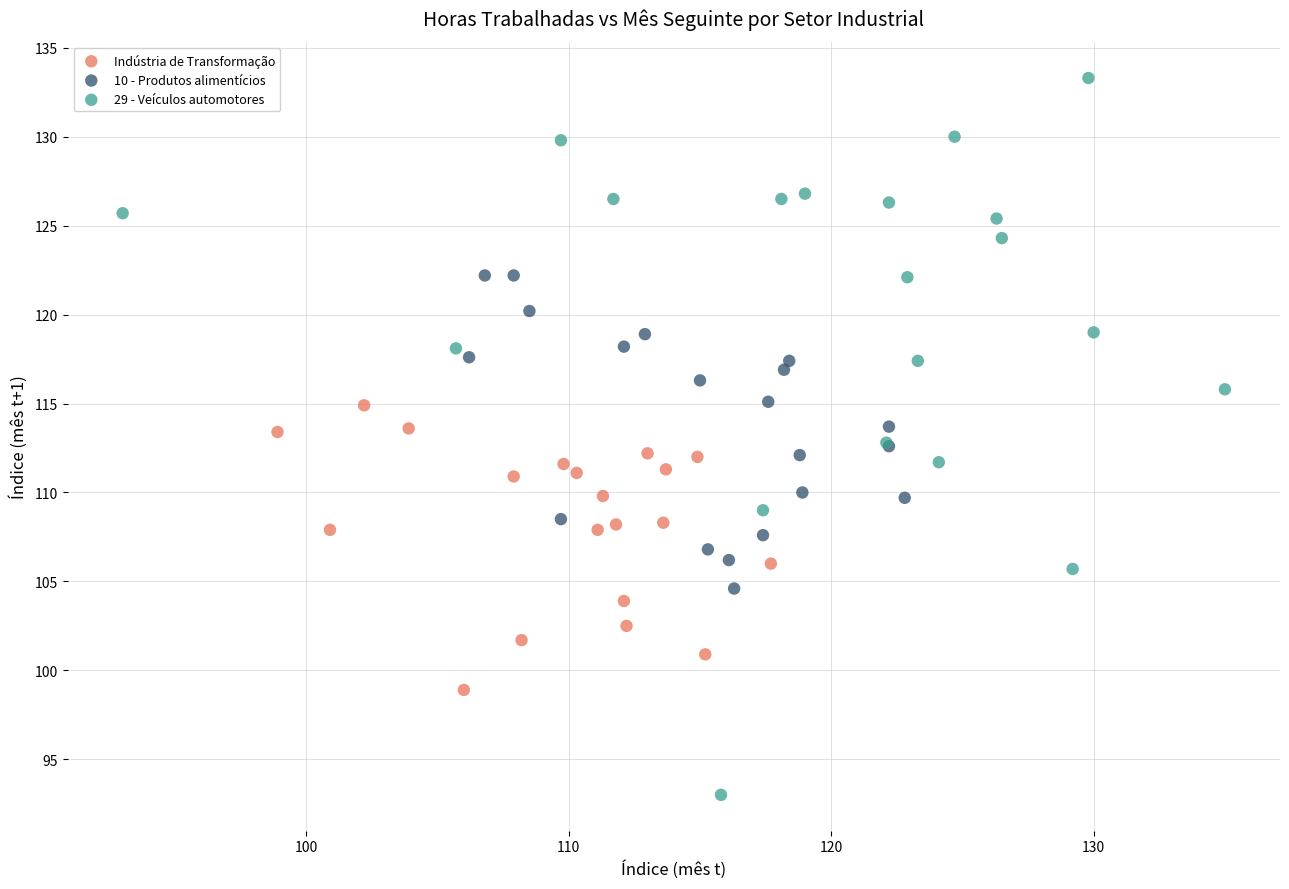

Which series contains the lowest Y value?

29 - Veículos automotores